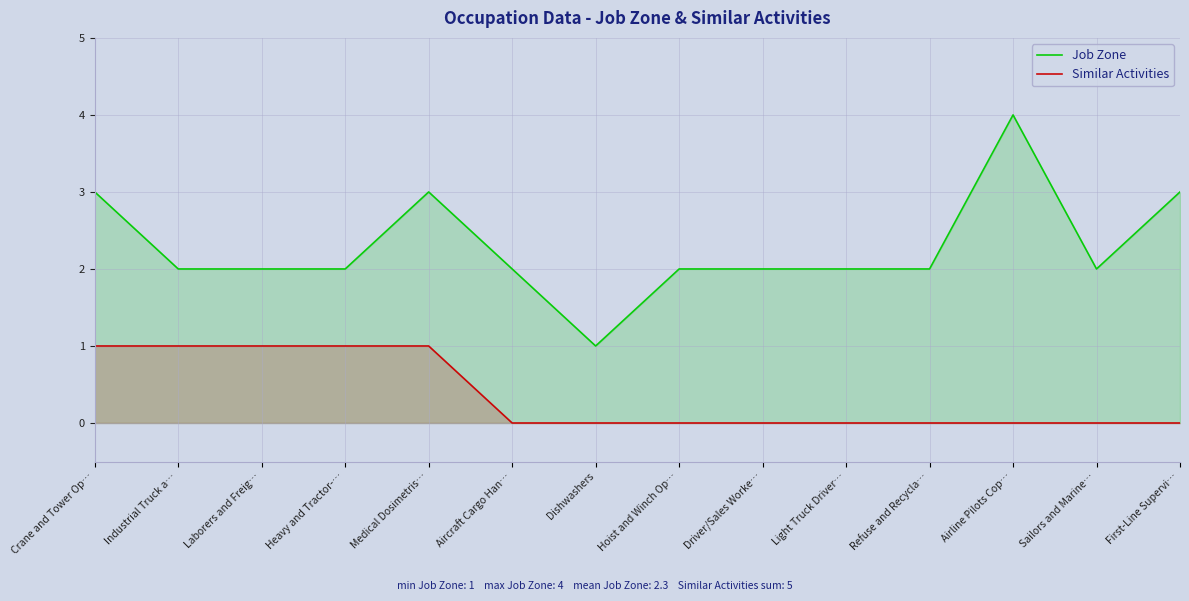

True or false: Similar Activities and Job Zone cross at least once.

False